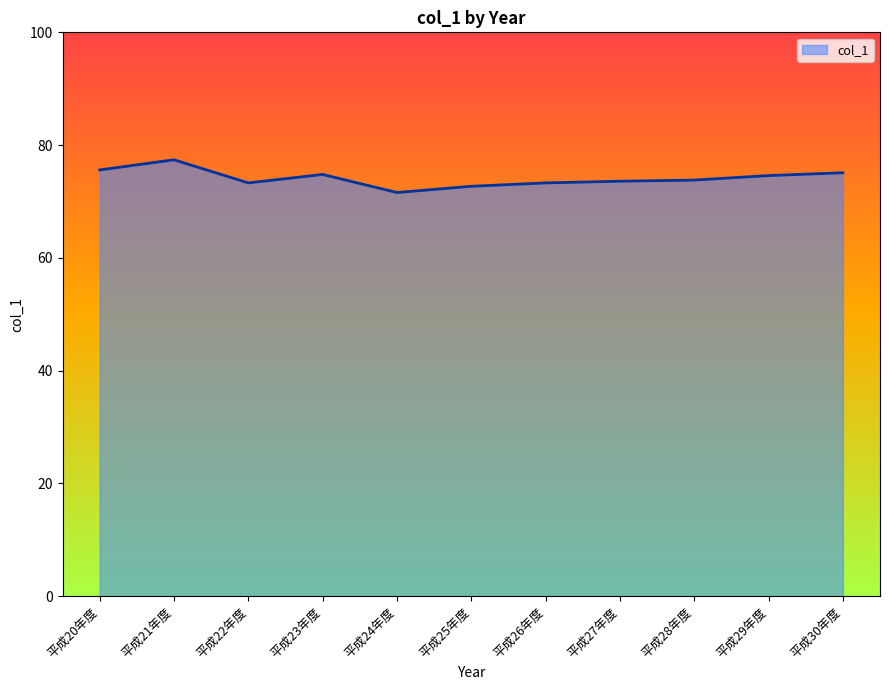

What is the approximate value at 平成21年度?

77.4